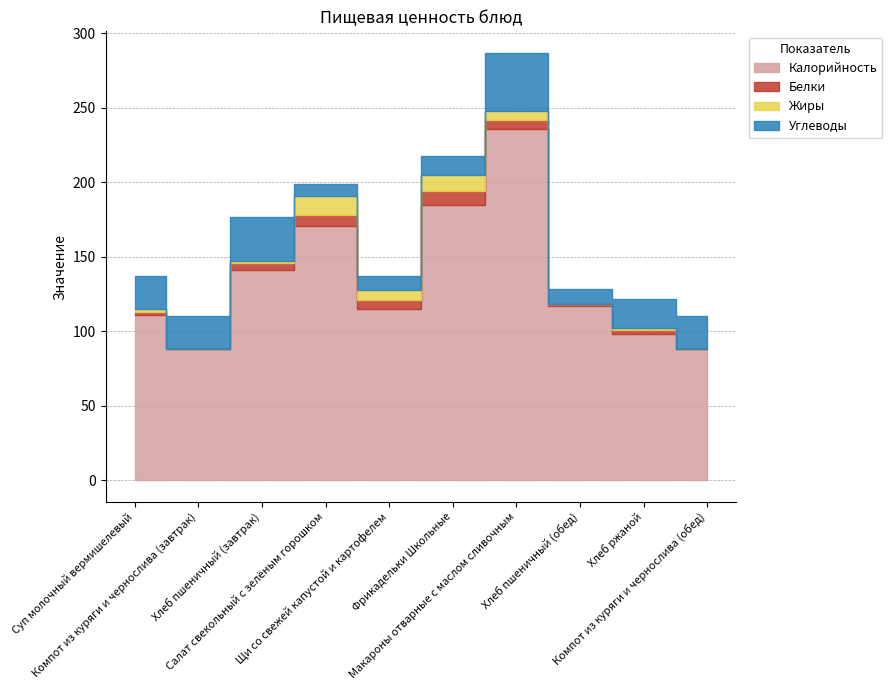

Where is Белки nearest to the value 4?

Хлеб пшеничный (завтрак)